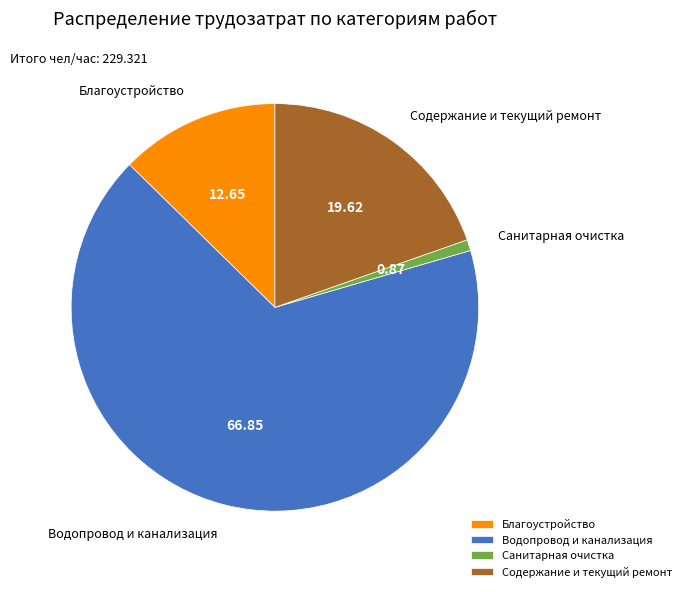

Which category has the biggest portion of the pie?

Водопровод и канализация